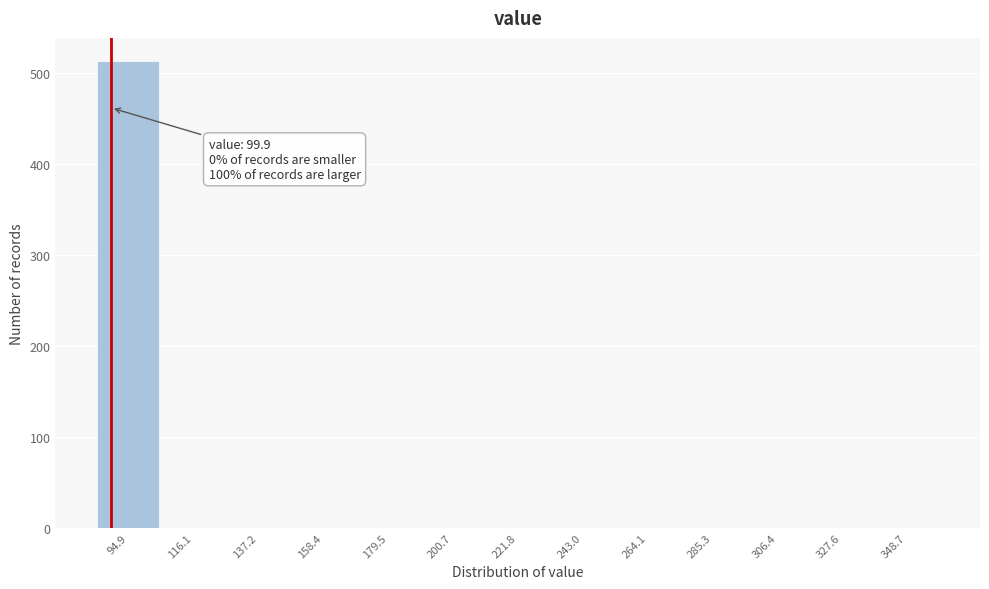

Reading left to right, extract all data points from this chart.

94.9=513	116.1=0	137.2=0	158.4=0	179.5=0	200.7=0	221.8=0	243.0=0	264.1=0	285.3=0	306.4=0	327.6=0	348.7=0